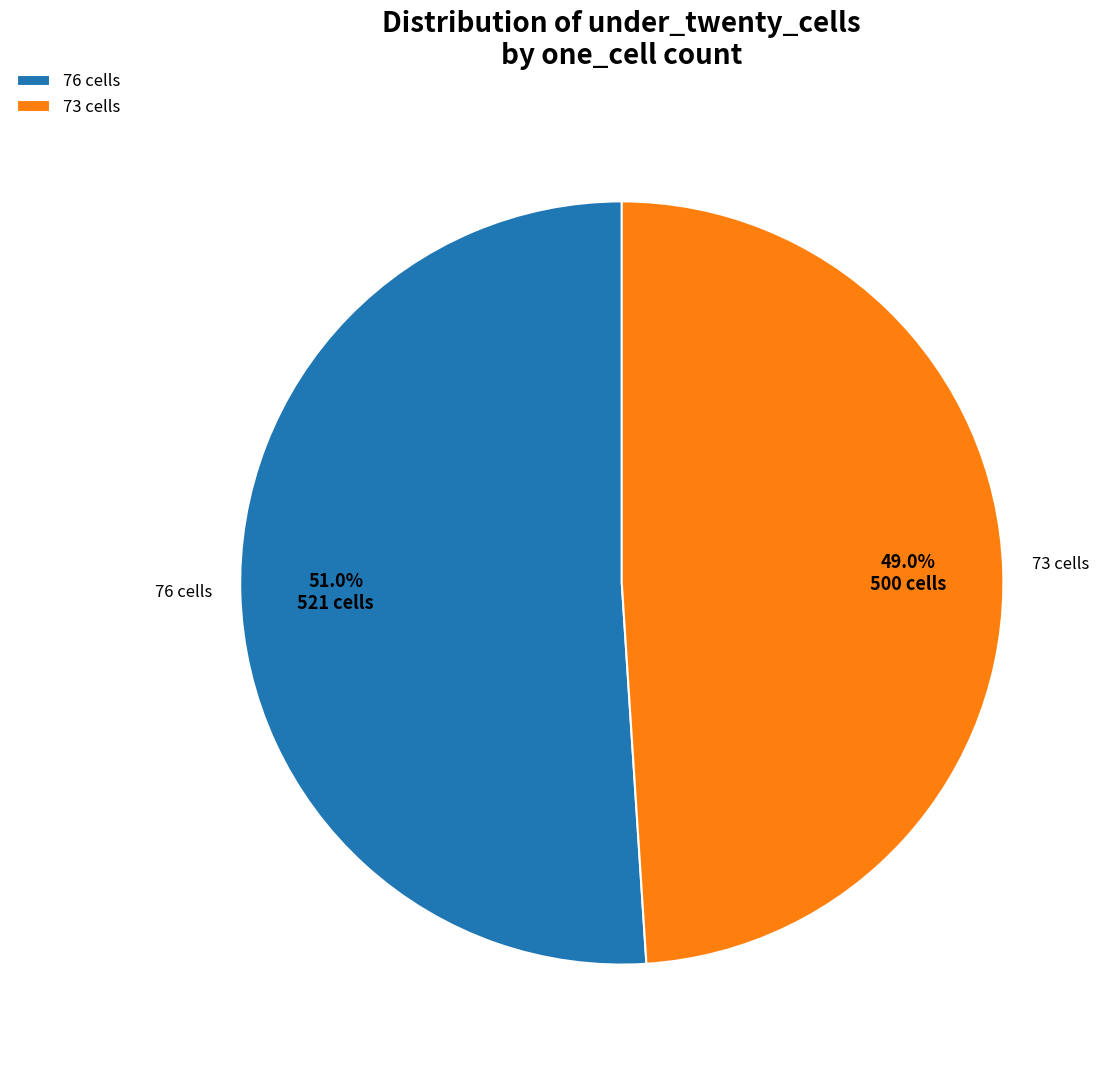

To the nearest percent, what is the average slice percentage?

50%